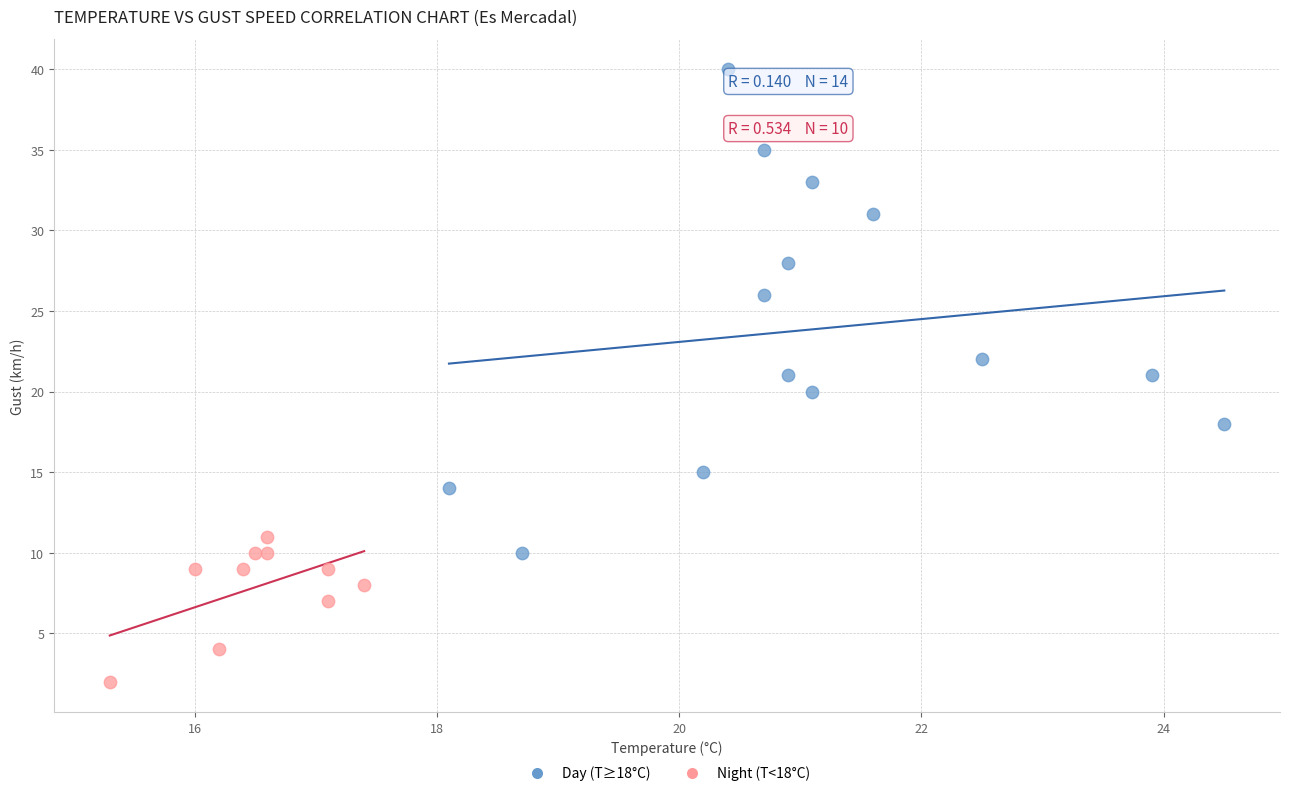

Which series reaches the minimum Y coordinate?

Night (T<18°C)